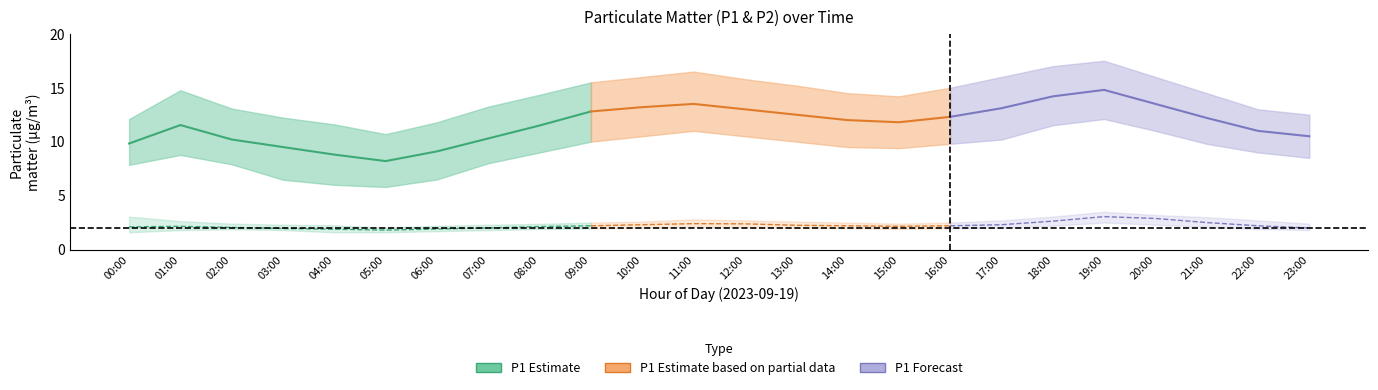

Reading right to left, transcribe all the data shown in this chart.

P1_mean: 10.5	11.0	12.2	13.5	14.8	14.2	13.1	12.3	11.8	12.0	12.5	13.0	13.5	13.2	12.8	11.5	10.3	9.1	8.2	8.8	9.5	10.2	11.5	9.8
P1_upper: 12.5	13.0	14.5	16.0	17.5	17.0	16.0	15.0	14.2	14.5	15.2	15.8	16.5	16.0	15.5	14.3	13.2	11.8	10.7	11.6	12.2	13.1	14.8	12.1
P1_lower: 8.5	9.0	9.8	11.0	12.1	11.5	10.2	9.8	9.4	9.5	10.0	10.5	11.0	10.5	10.0	9.0	8.0	6.5	5.8	6.0	6.5	7.9	8.8	7.8
P2_mean: 2.0	2.2	2.5	2.9	3.0	2.6	2.3	2.2	2.1	2.2	2.2	2.4	2.4	2.3	2.2	2.1	2.0	1.9	1.8	1.9	1.9	2.0	2.1	2.1
P2_upper: 2.4	2.7	3.0	3.2	3.5	3.0	2.7	2.5	2.4	2.5	2.6	2.7	2.8	2.6	2.5	2.4	2.3	2.2	2.0	2.2	2.3	2.4	2.6	3.0
P2_lower: 1.8	1.9	2.1	2.3	2.5	2.2	2.0	2.0	1.9	2.0	2.0	2.0	2.1	2.0	1.9	1.9	1.8	1.7	1.6	1.6	1.8	1.9	1.8	1.6